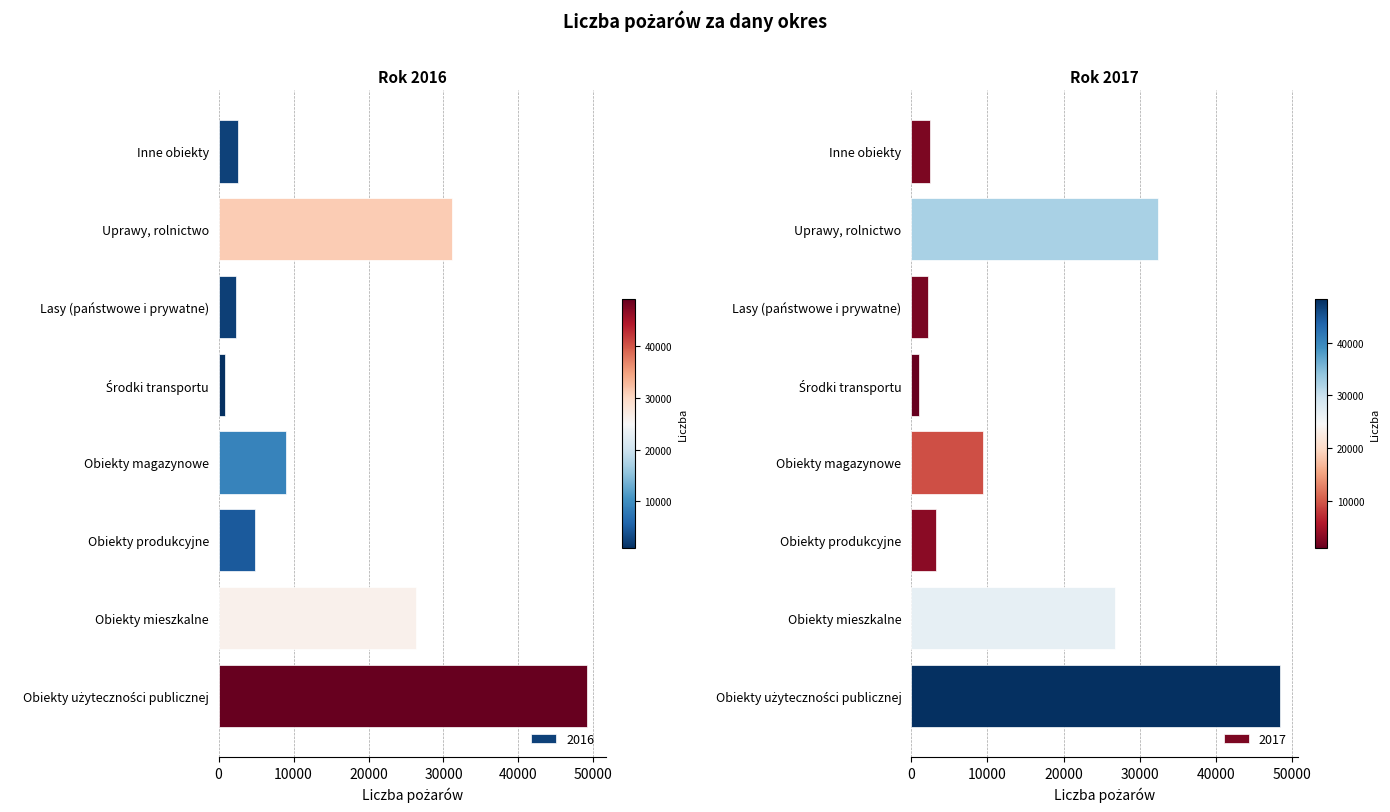

The 2016 series shows 8996 at Obiekty magazynowe. True or false?

True